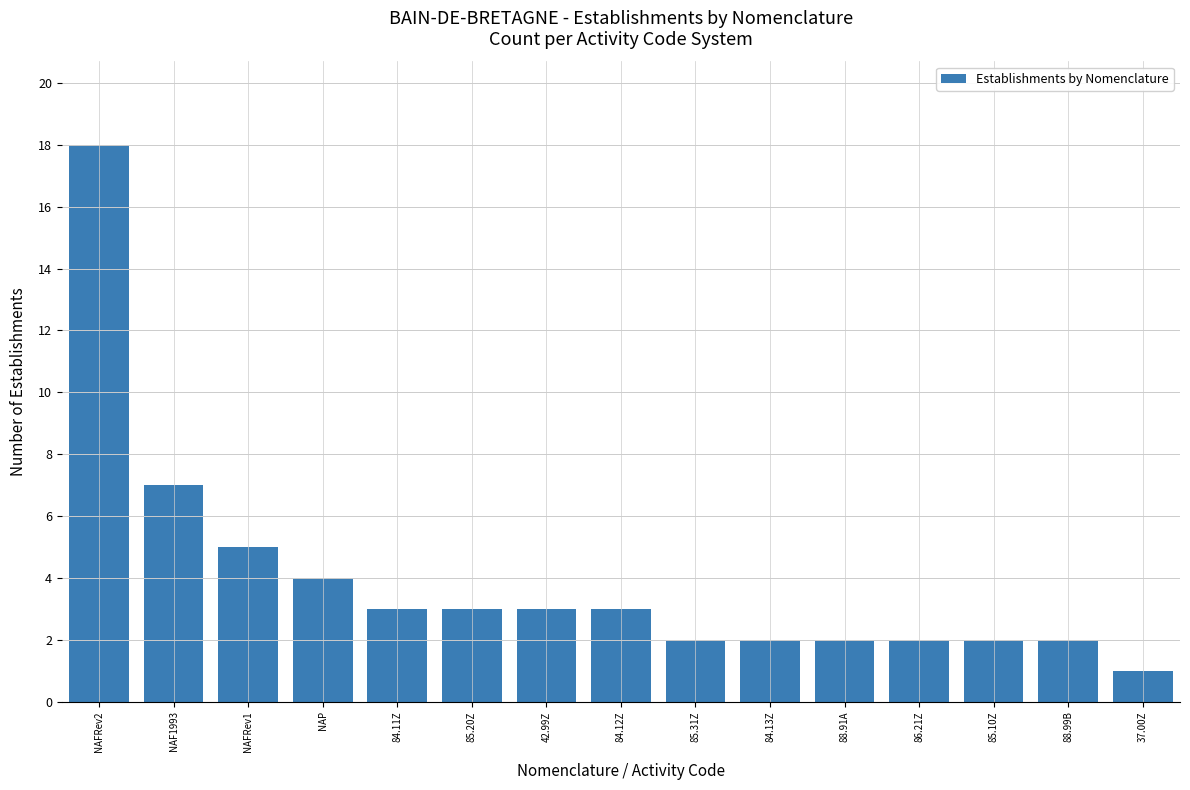

What is the change in value from 85.31Z to 37.00Z?

-1